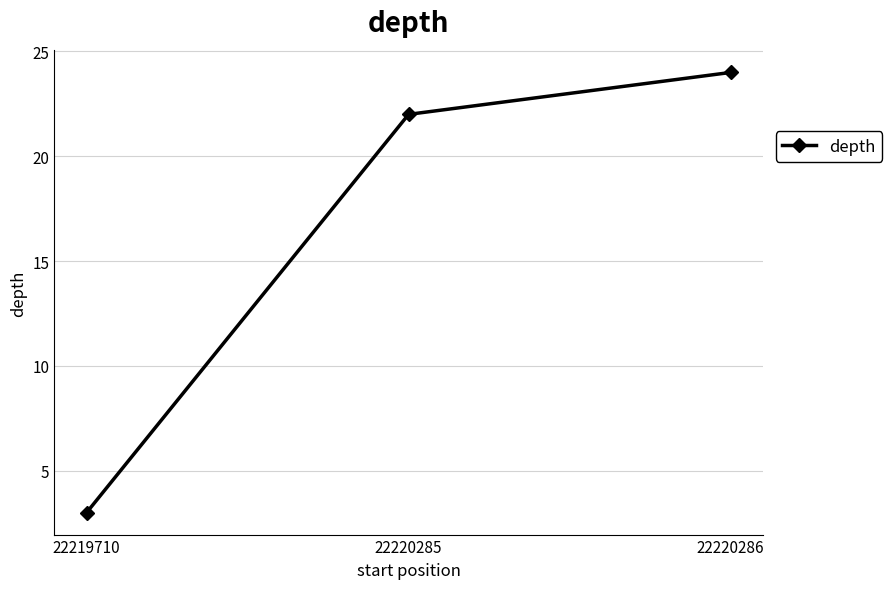

What is the sum of all values?

49